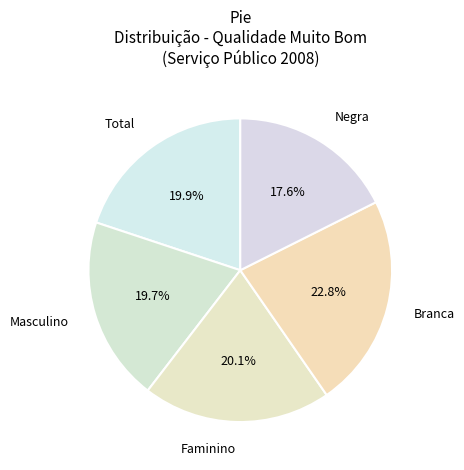

How much of the chart is everything except Total?

80.1%